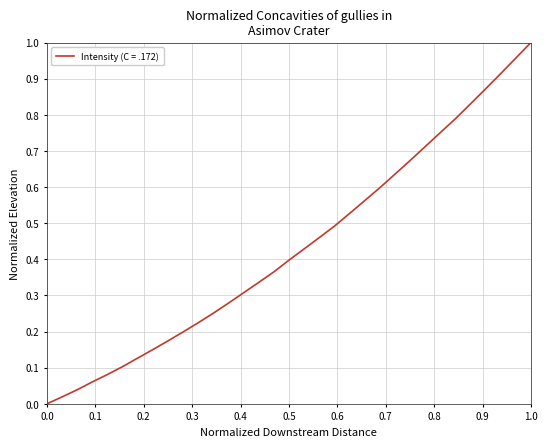

True or false: the data shows 0.4 at 0.0.

False